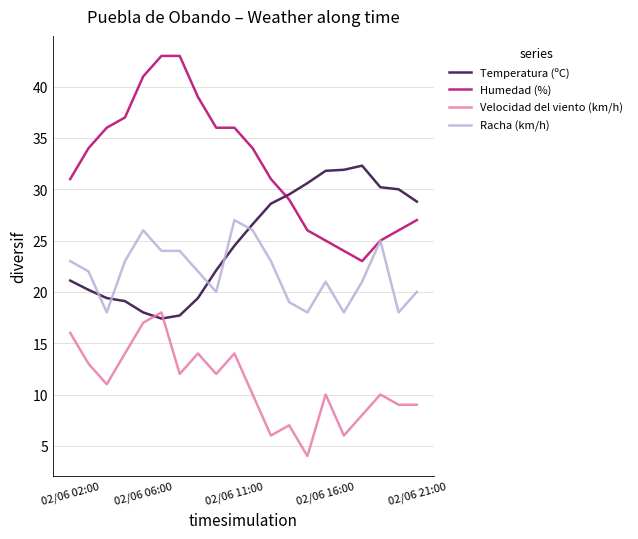

How many lines are shown in the chart?

4